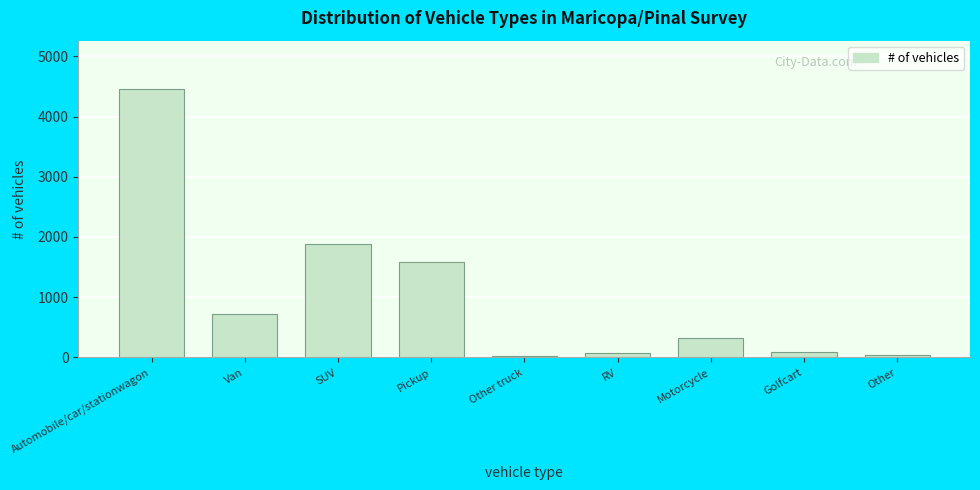

What is the average value?

1021